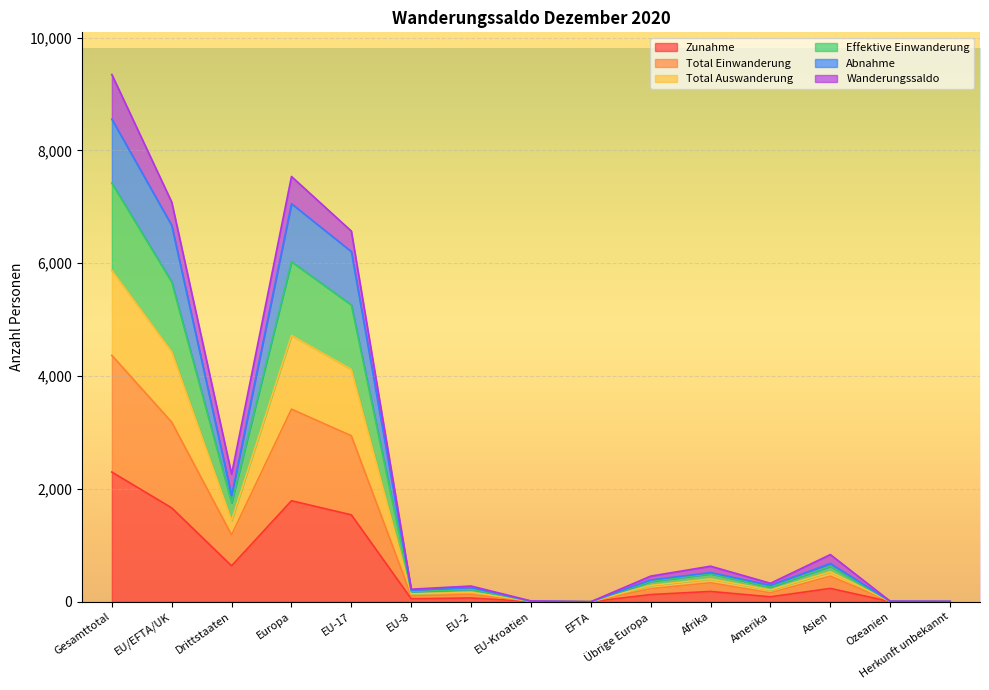

At which category does the chart reach its peak across all series?

Gesamttotal